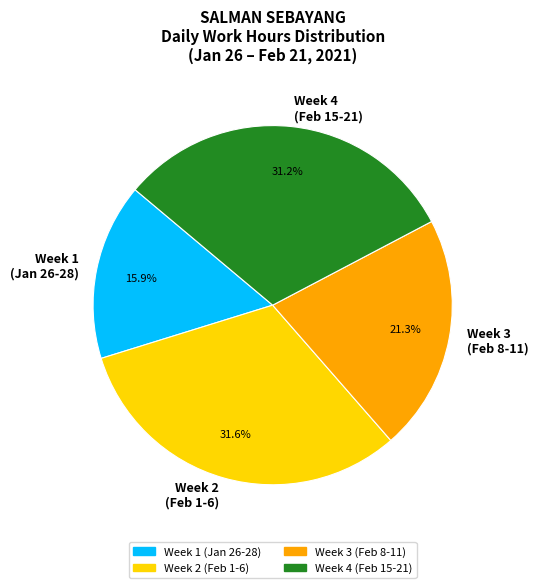

Which slice is the smallest?

Week 1 (Jan 26-28)